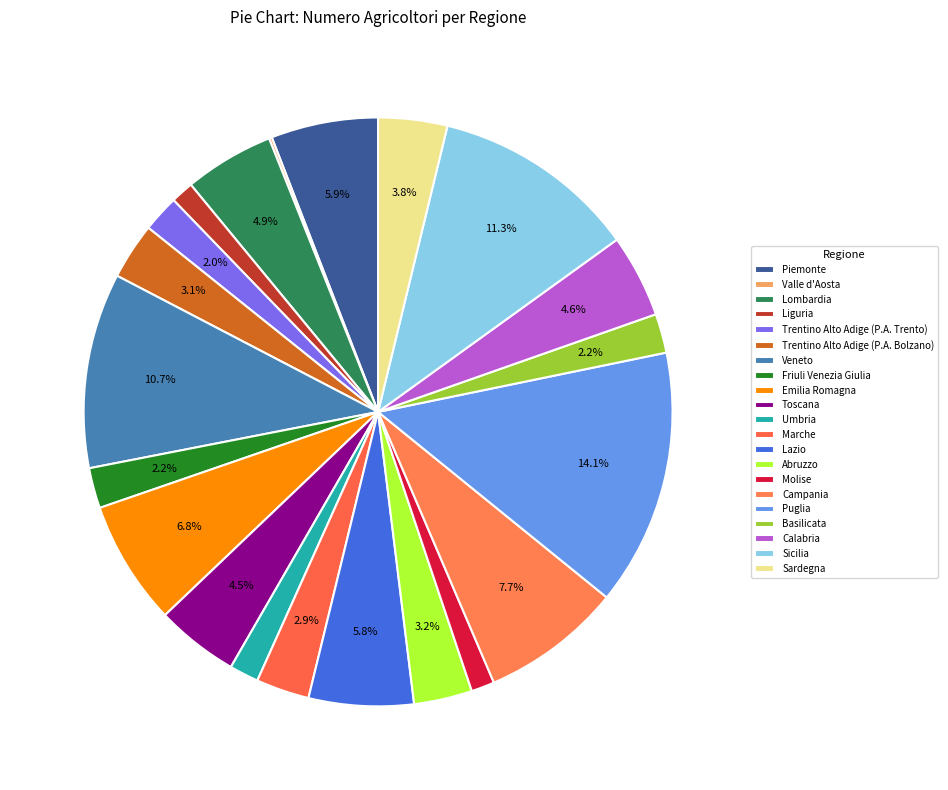

What percentage is the Emilia Romagna slice, to the nearest percent?

7%